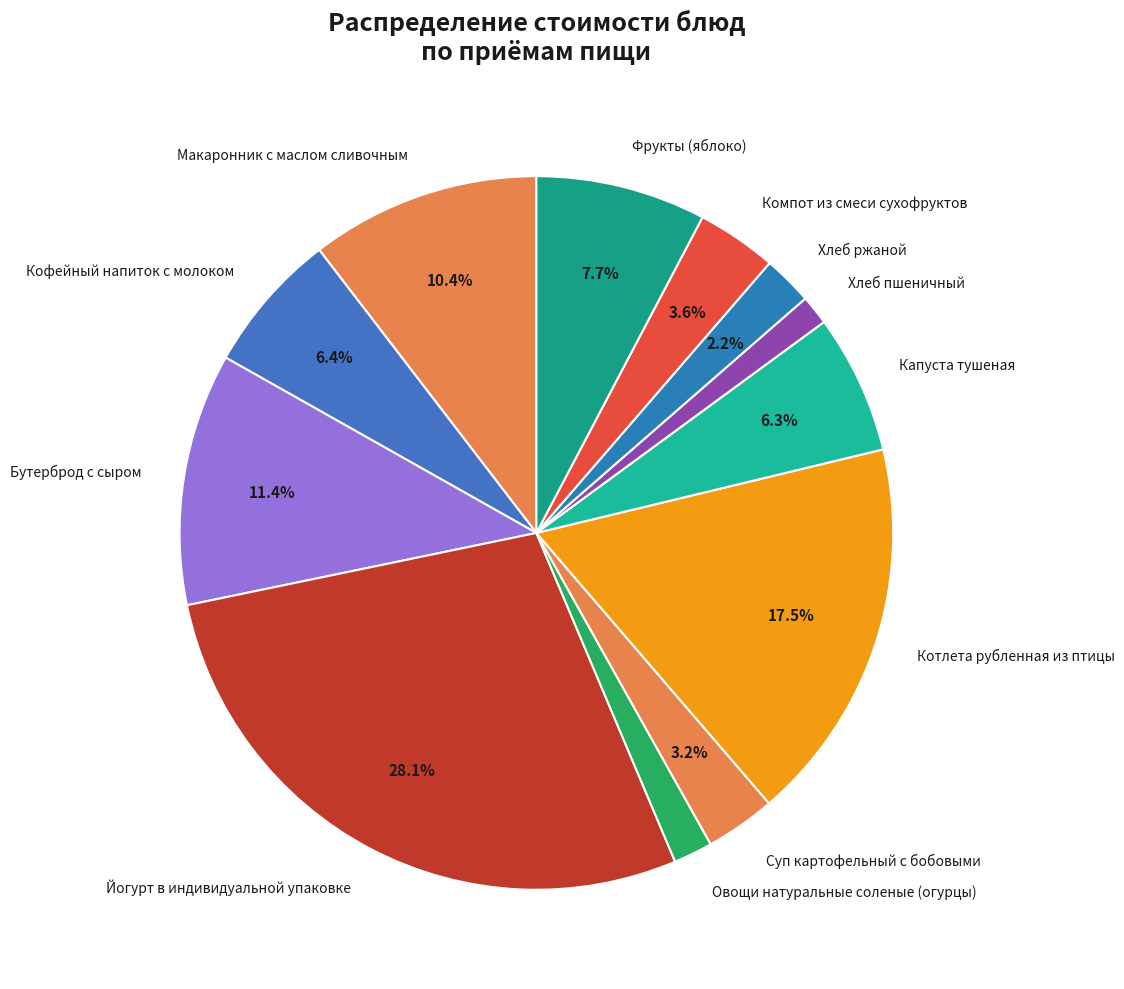

Between Макаронник с маслом сливочным and Бутерброд с сыром, which is larger?

Бутерброд с сыром